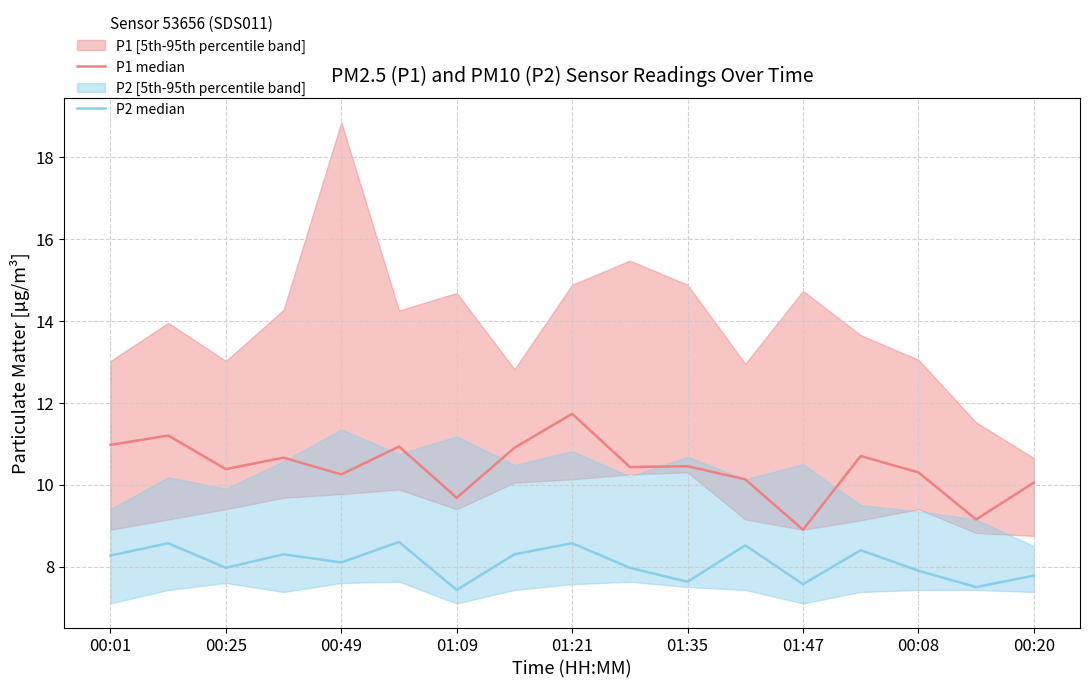

Between 15 and 12, which is larger?

15